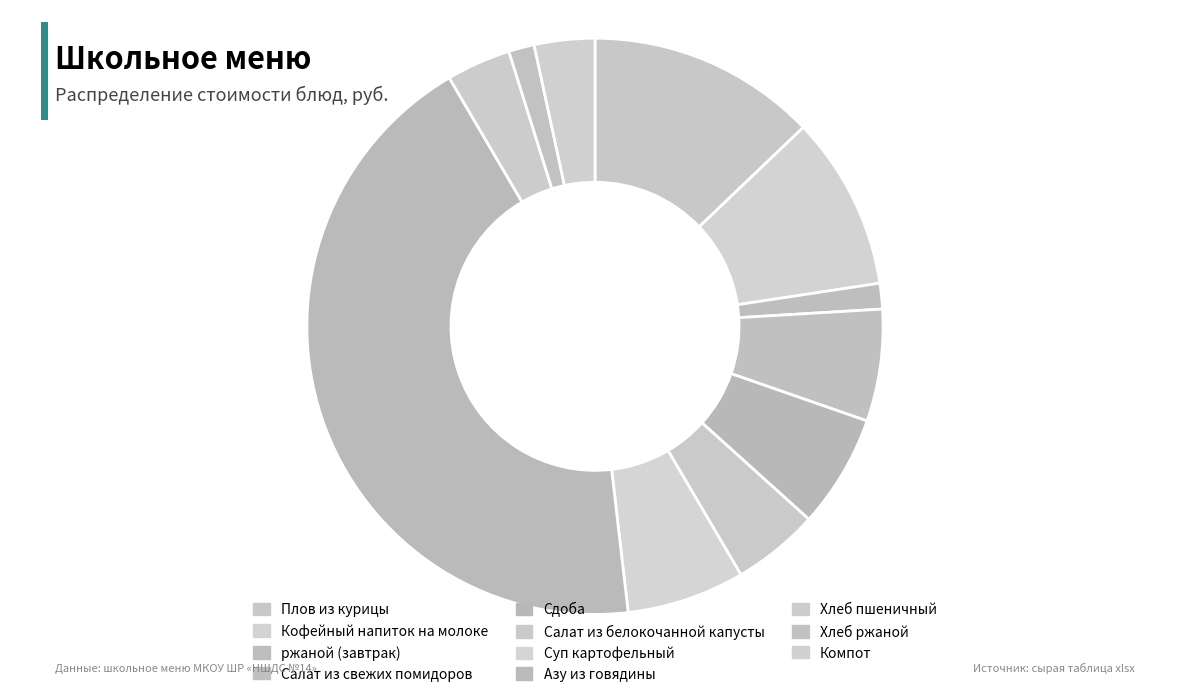

Between Плов из курицы and Суп картофельный, which is larger?

Плов из курицы